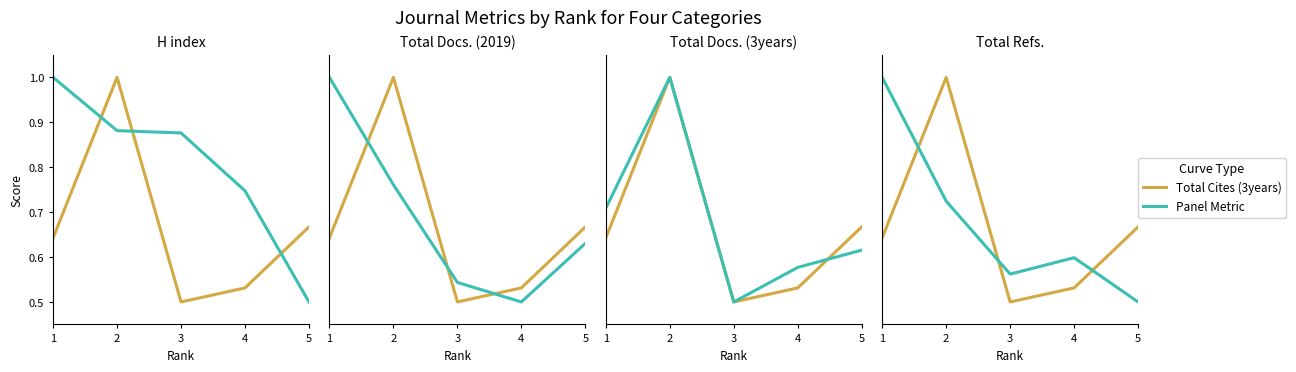

True or false: Total Docs. (2019) and Total Docs. (3years) intersect in this chart.

True